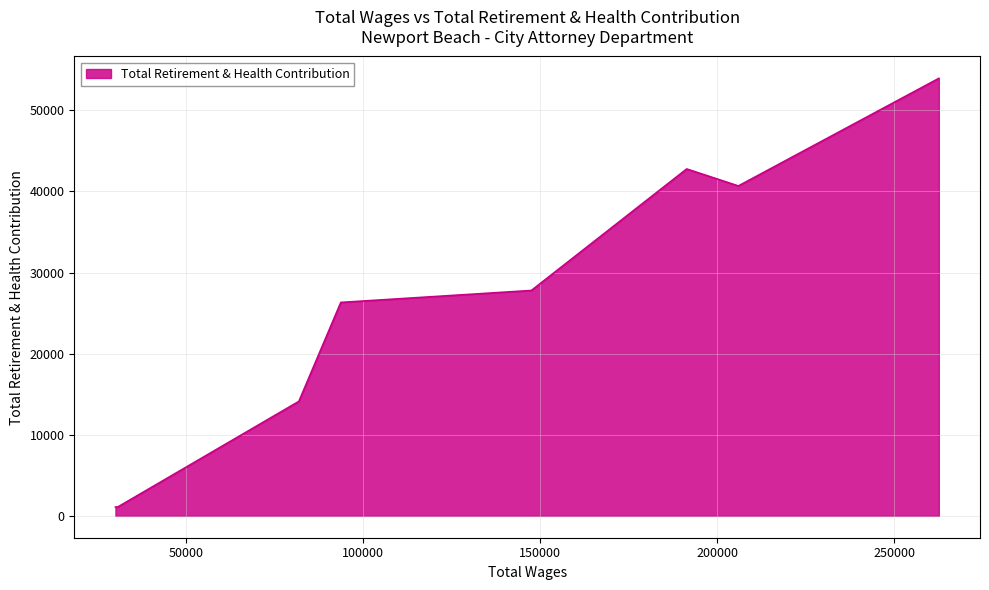

Count the number of data series in this chart.

1